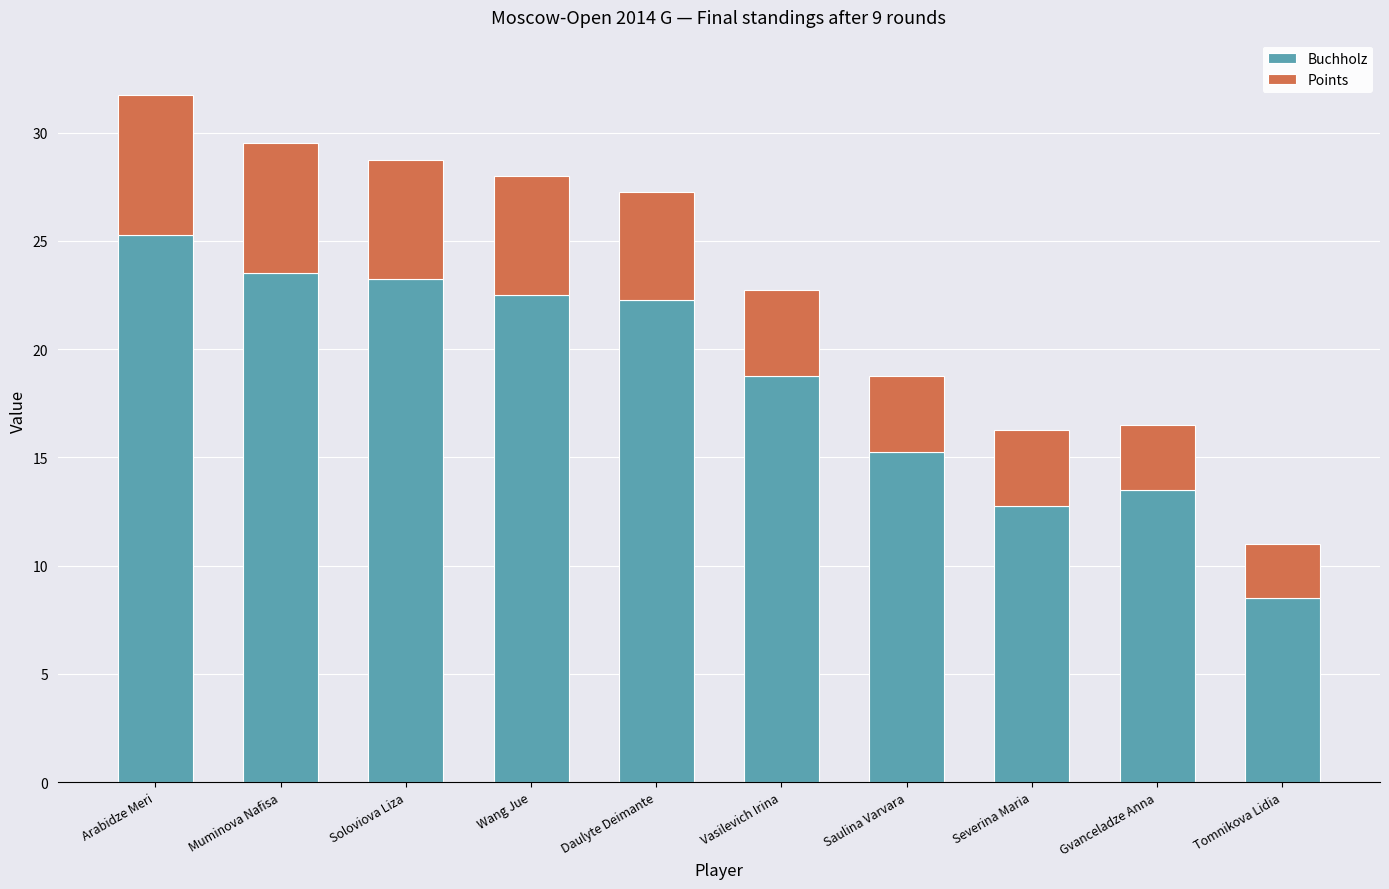

Which category has the highest value in the Buchholz series?

Arabidze Meri